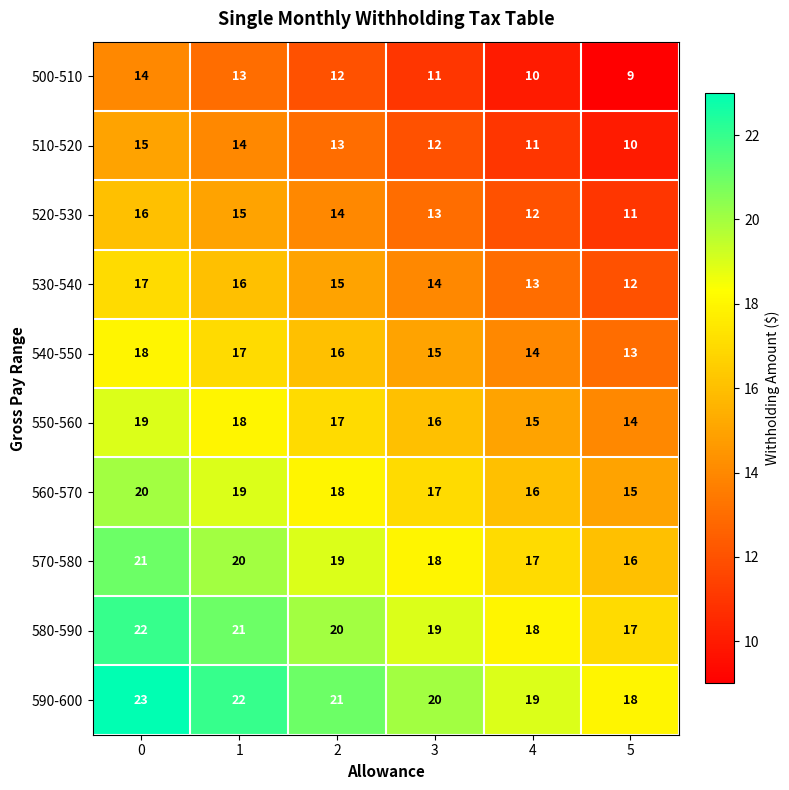

Rank the categories by 540-550 value from highest to lowest.

0, 1, 2, 3, 4, 5